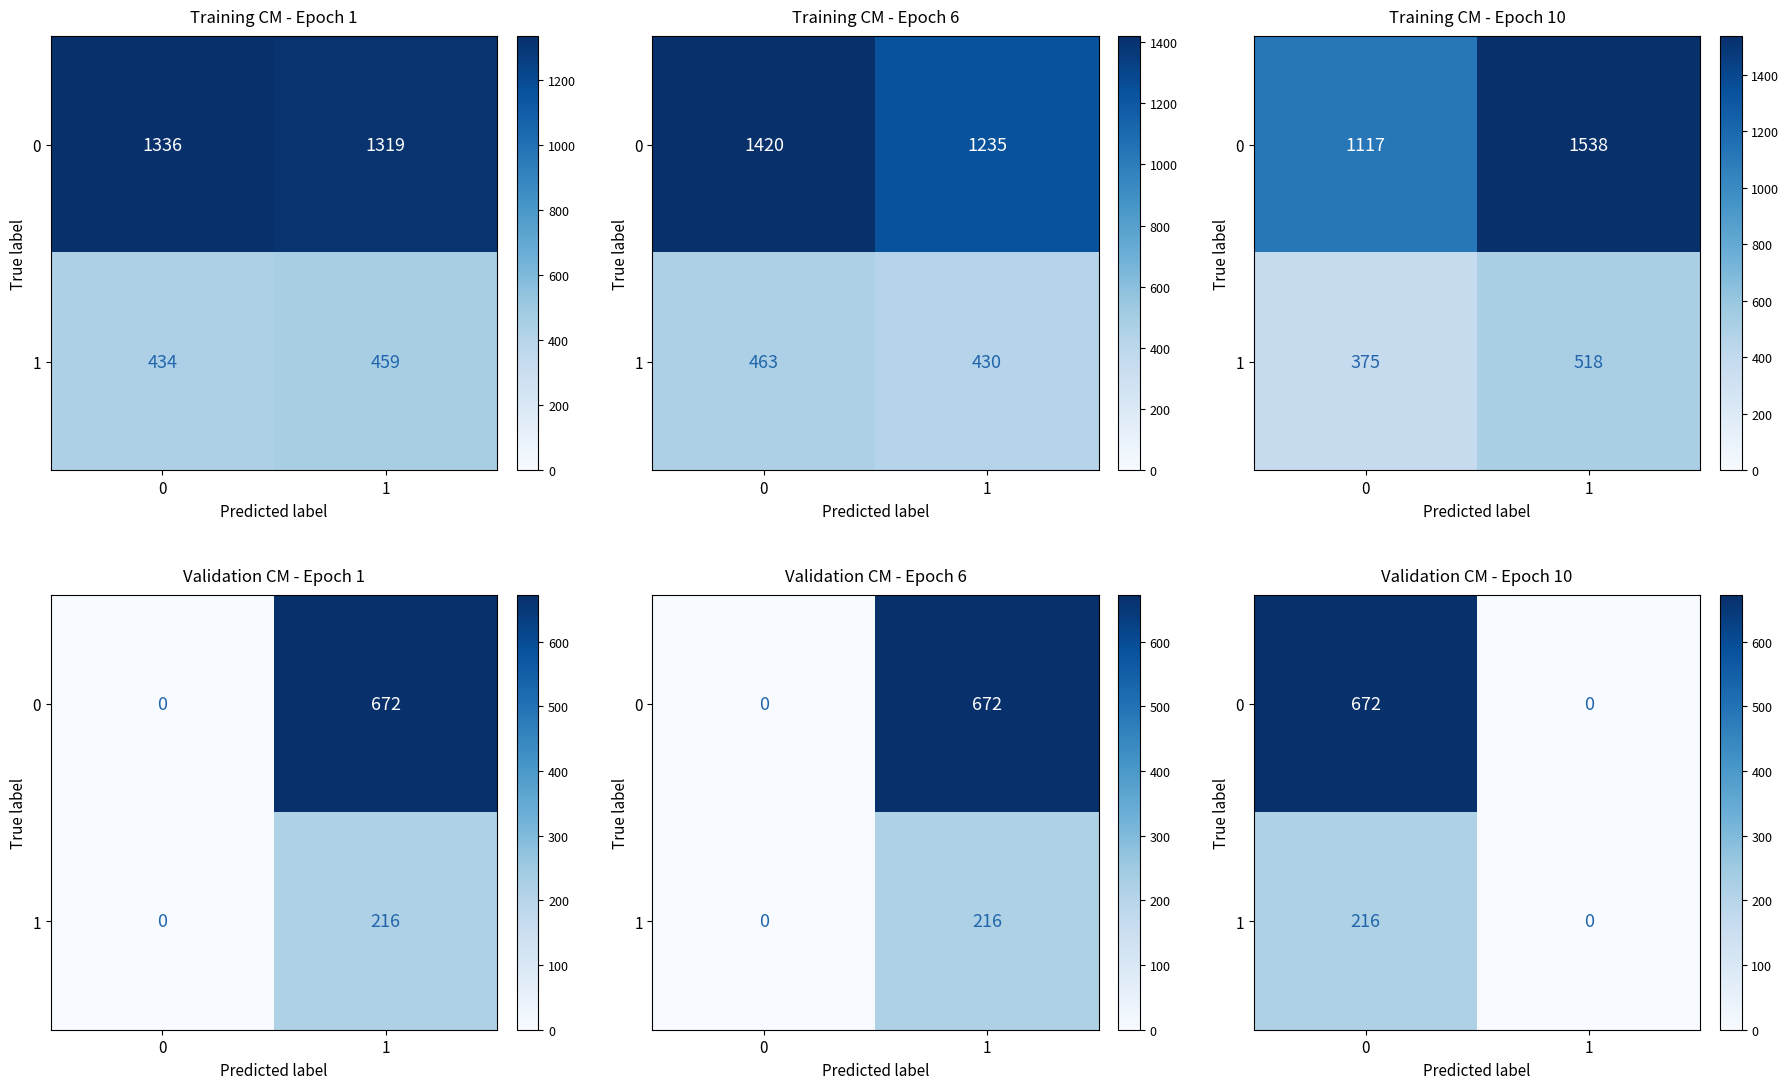

Count the 1 values in the range 0 to 216.

2